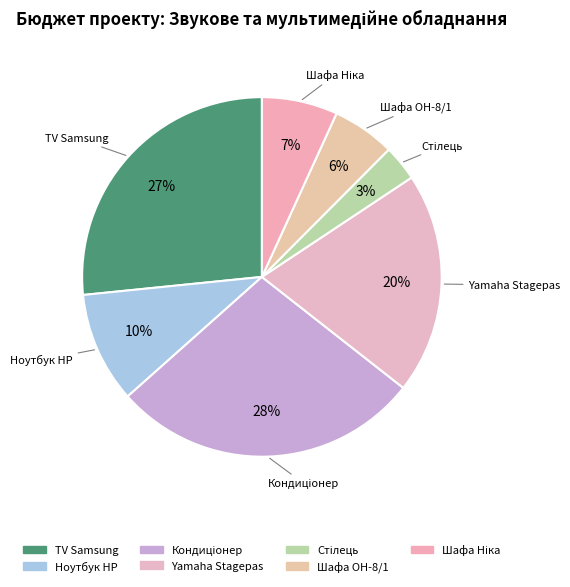

To the nearest percent, what is the average slice percentage?

14%